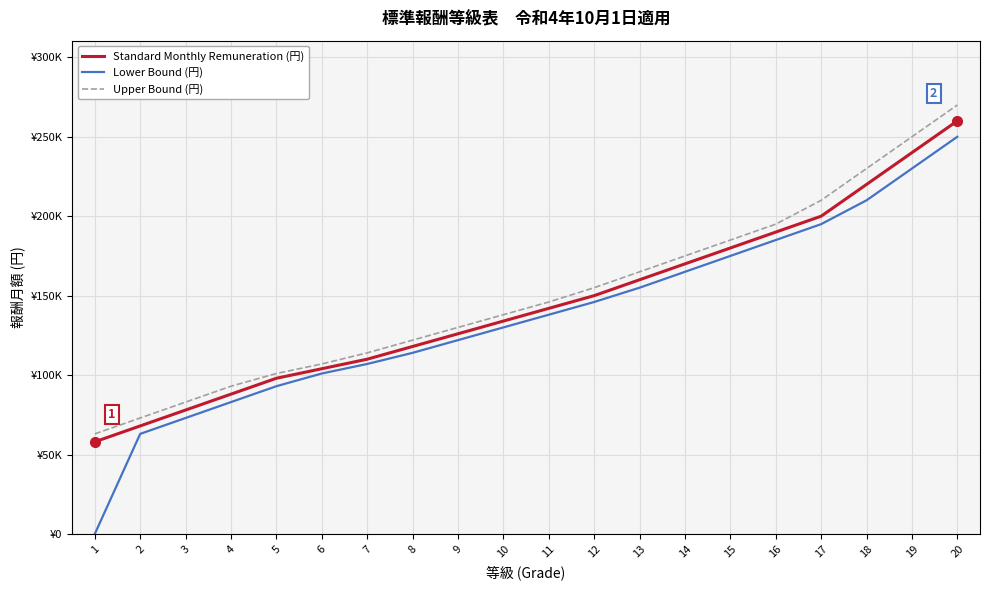

Is this an area chart (filled region under the line)?

No